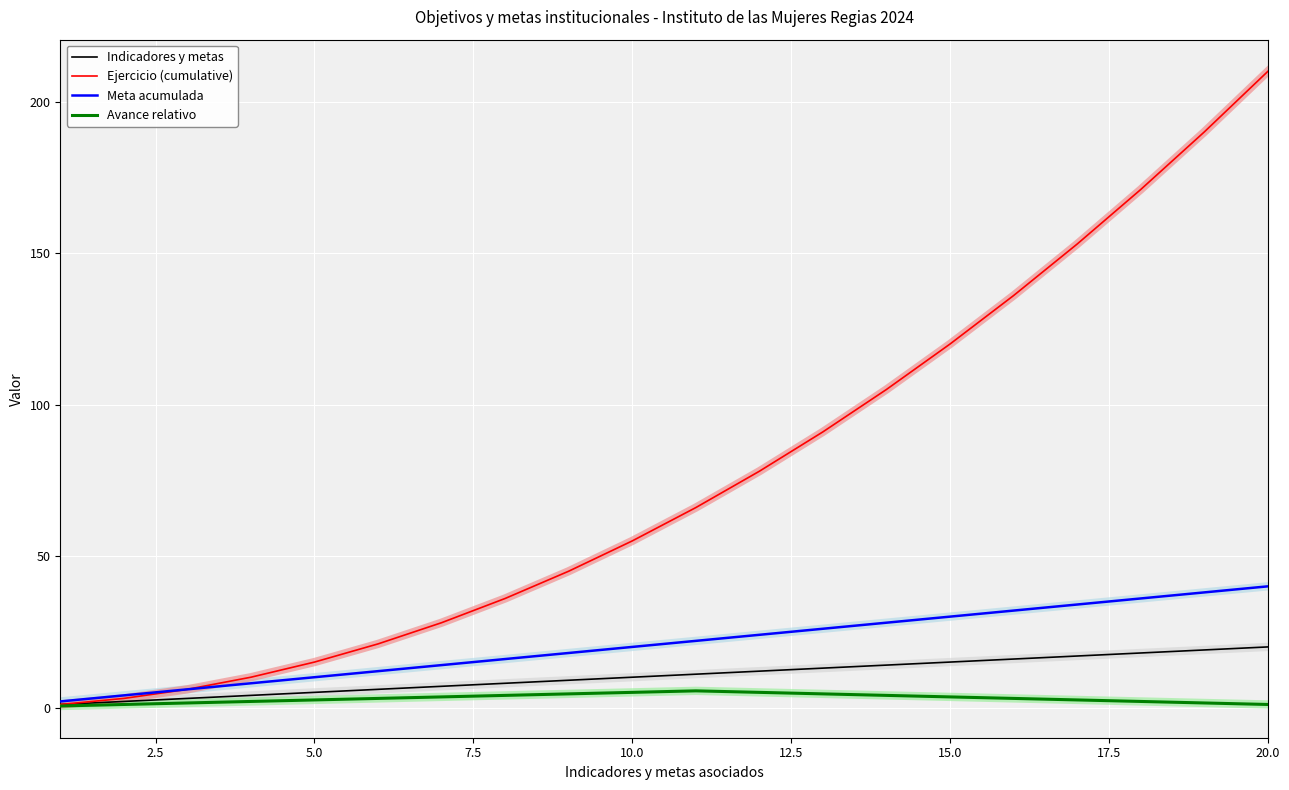

What are all the series names shown in the legend?

Indicadores y metas, Ejercicio (cumulative), Meta acumulada, Avance relativo